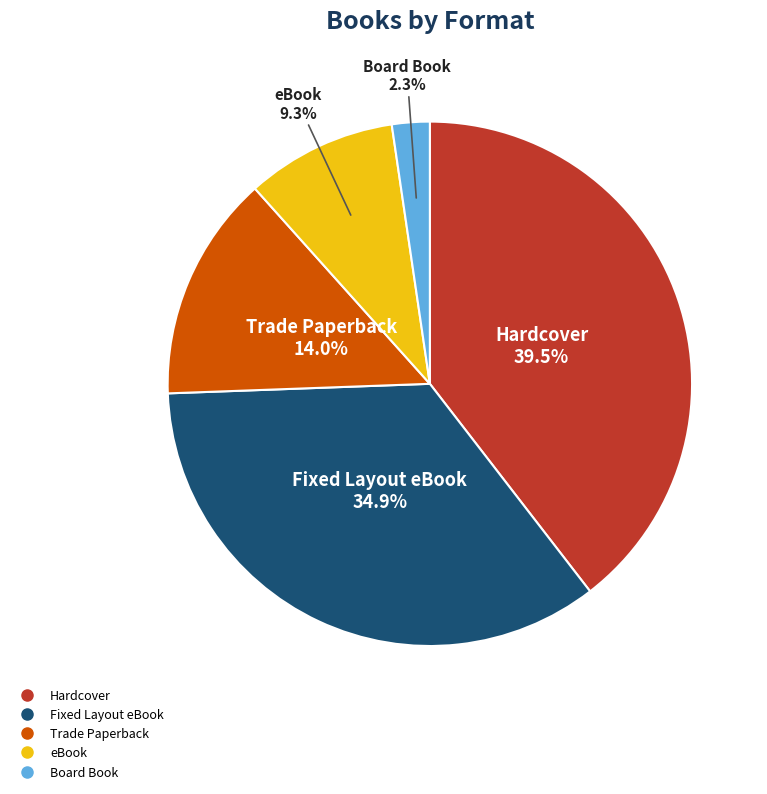

What percentage is NOT represented by Fixed Layout eBook?

65.1%